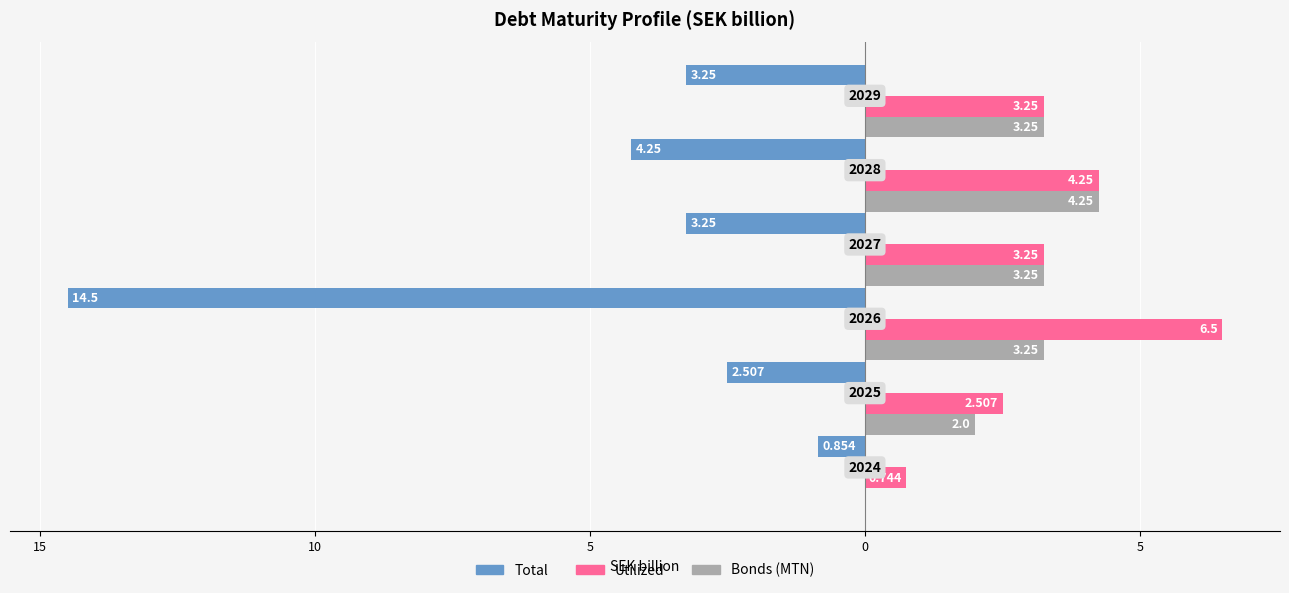

What are all the series names shown in the legend?

Total, Utilized, Bonds (MTN)